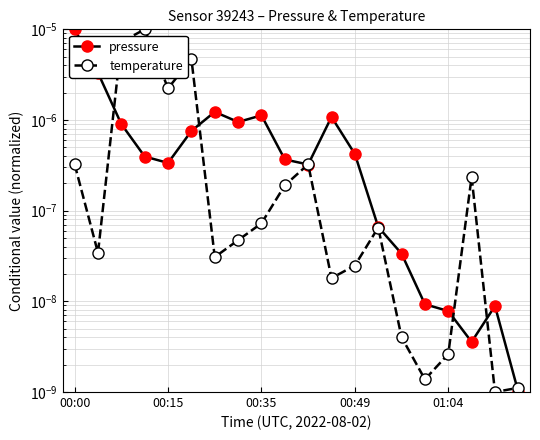

At which label does pressure reach its peak?

00:00